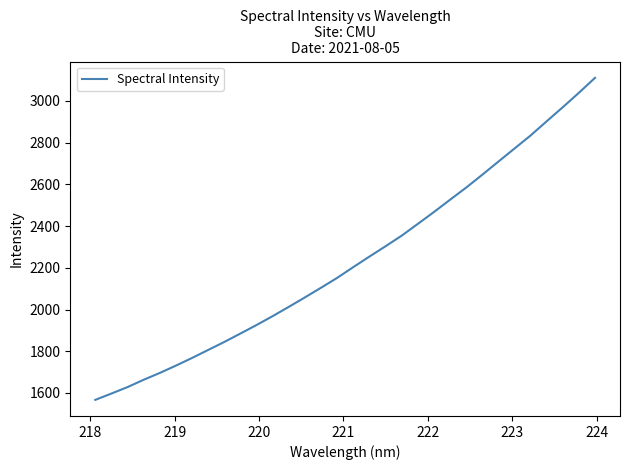

True or false: there are more than 2 points higher than both neighbors.

False